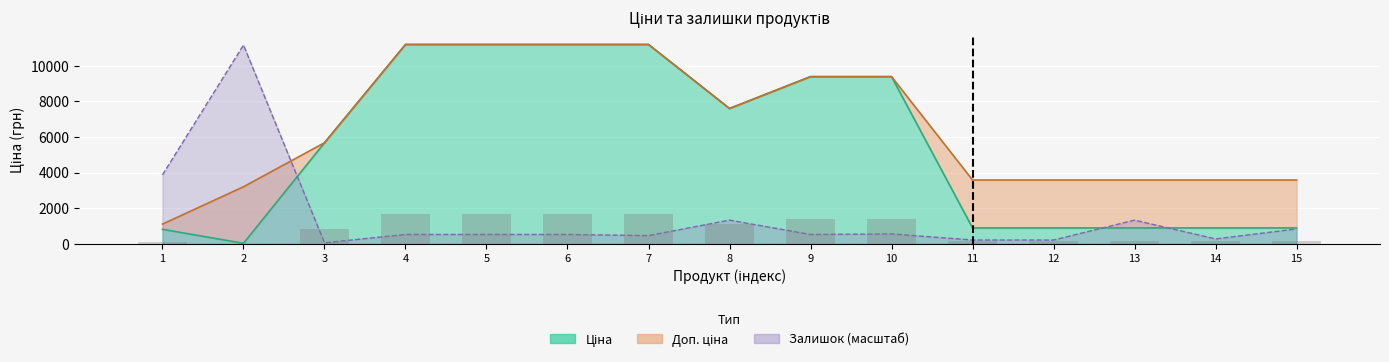

Which category has the highest value in the Ціна series?

4